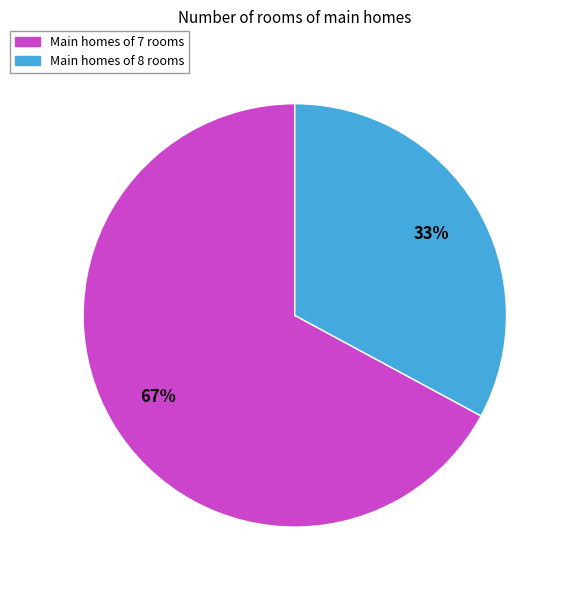

How many slices are in this pie chart?

2